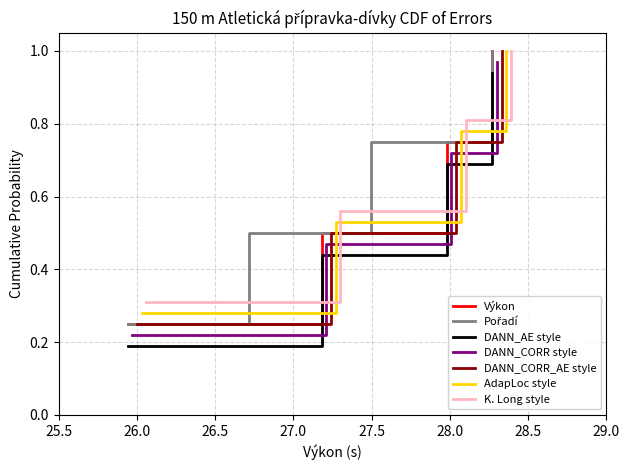

True or false: DANN_AE style and Výkon intersect in this chart.

False